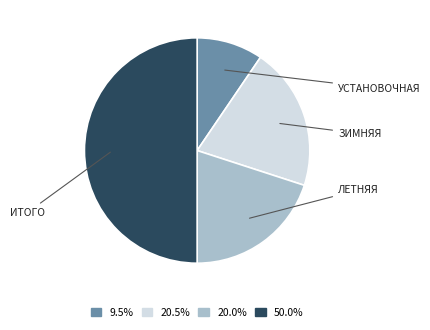

Does 20.0% account for over 50% of the chart?

No